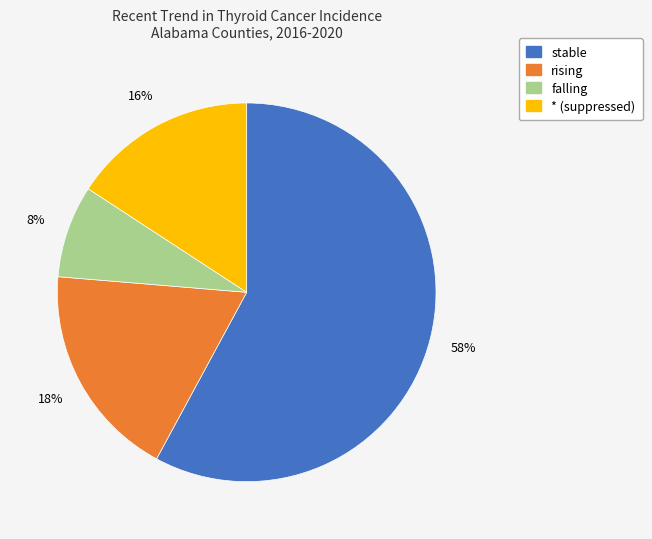

Which has a higher value, * (suppressed) or rising?

rising